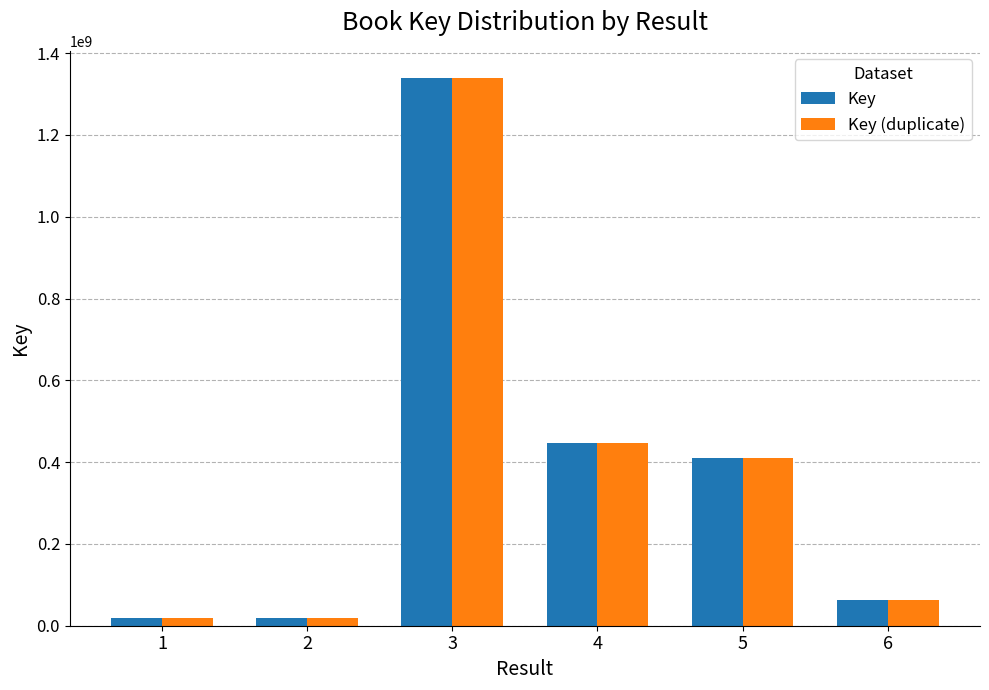

The value of Key at 4 is 446118945. True or false?

True